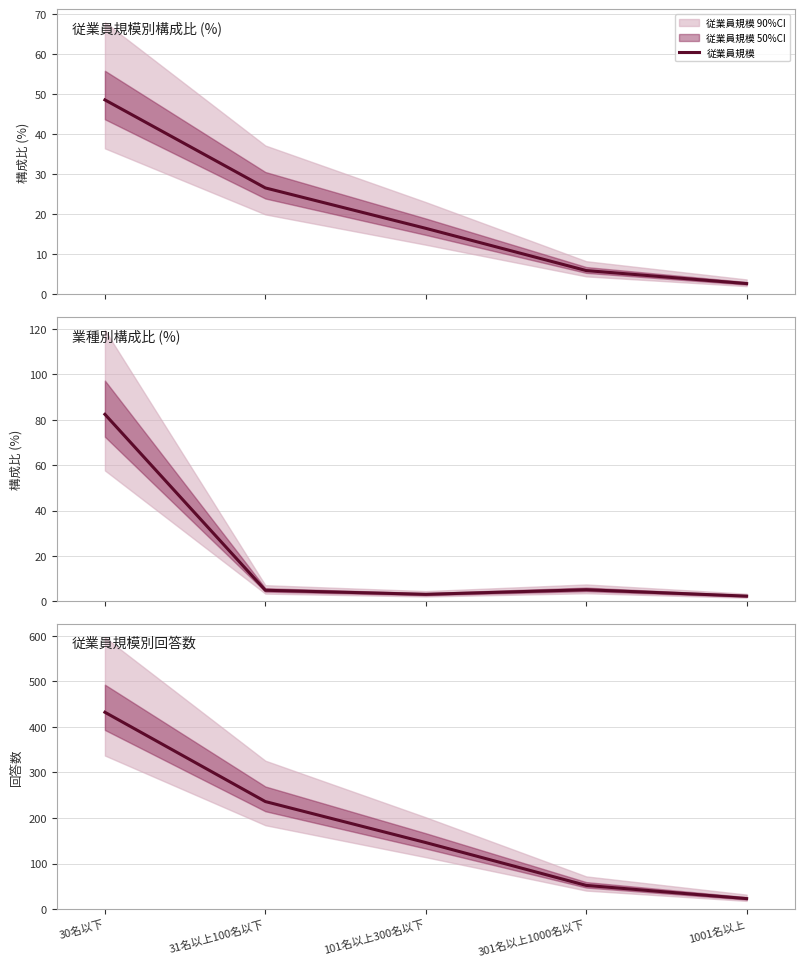

True or false: 回答数 has a value of 35.0 at 1001名以上.

False